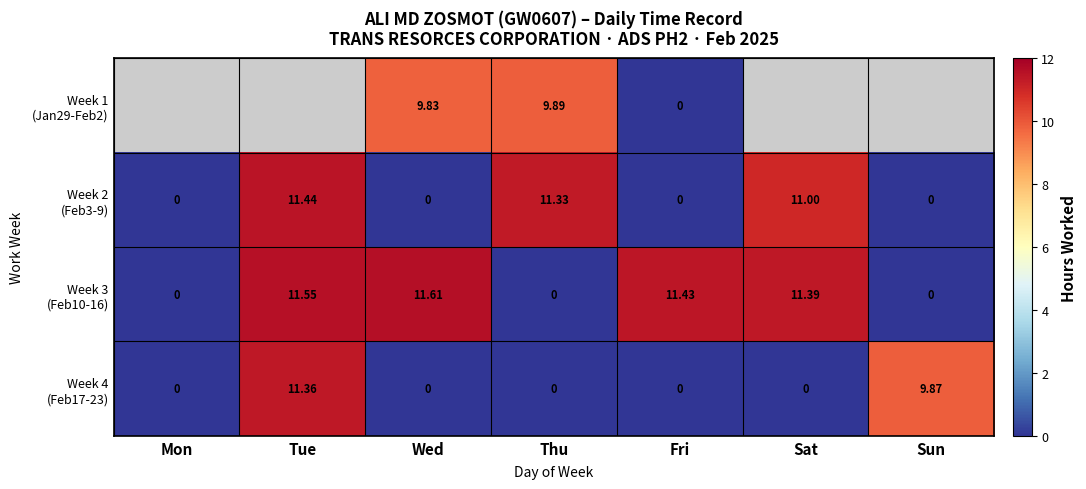

Between Mon and Tue, which series saw the biggest shift?

Week 3 (Feb10-16)